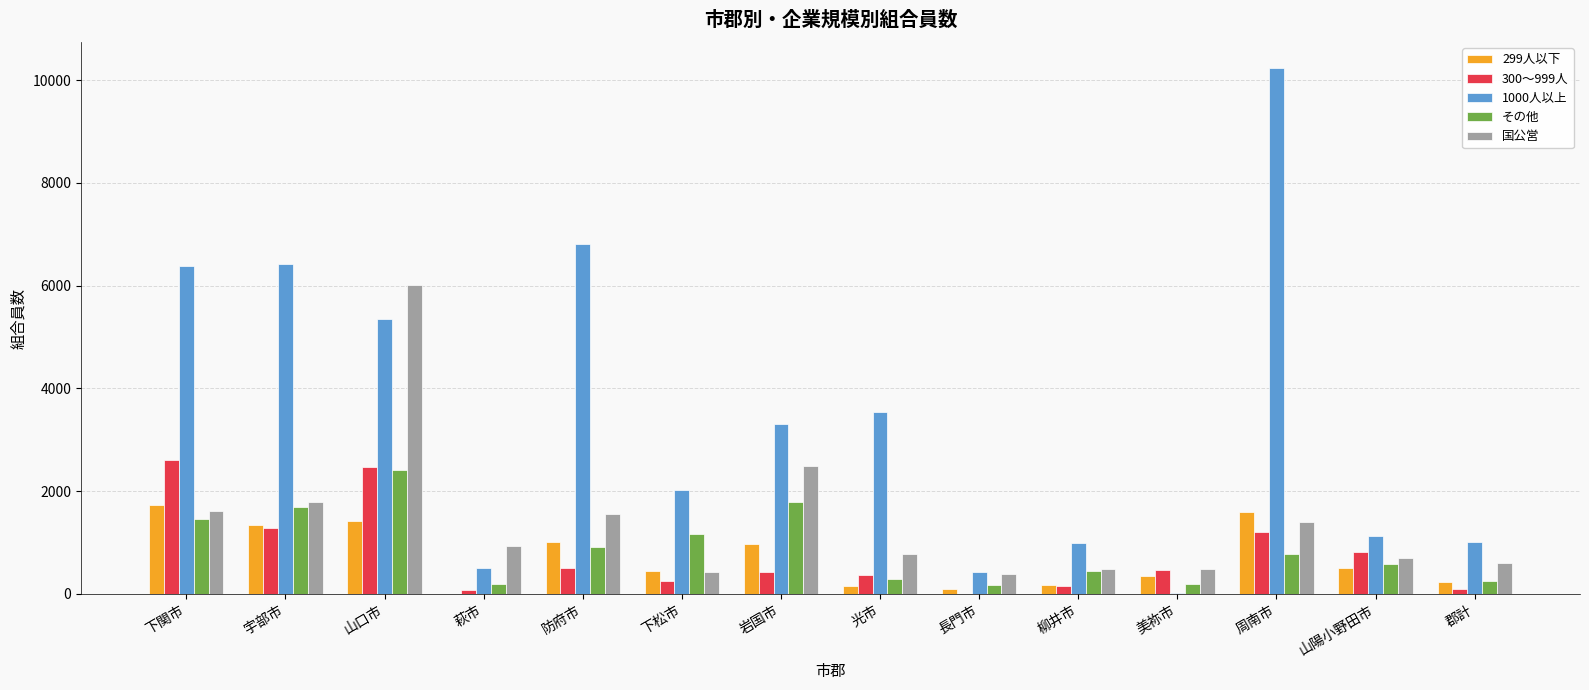

Which label corresponds to the largest value in the chart?

周南市